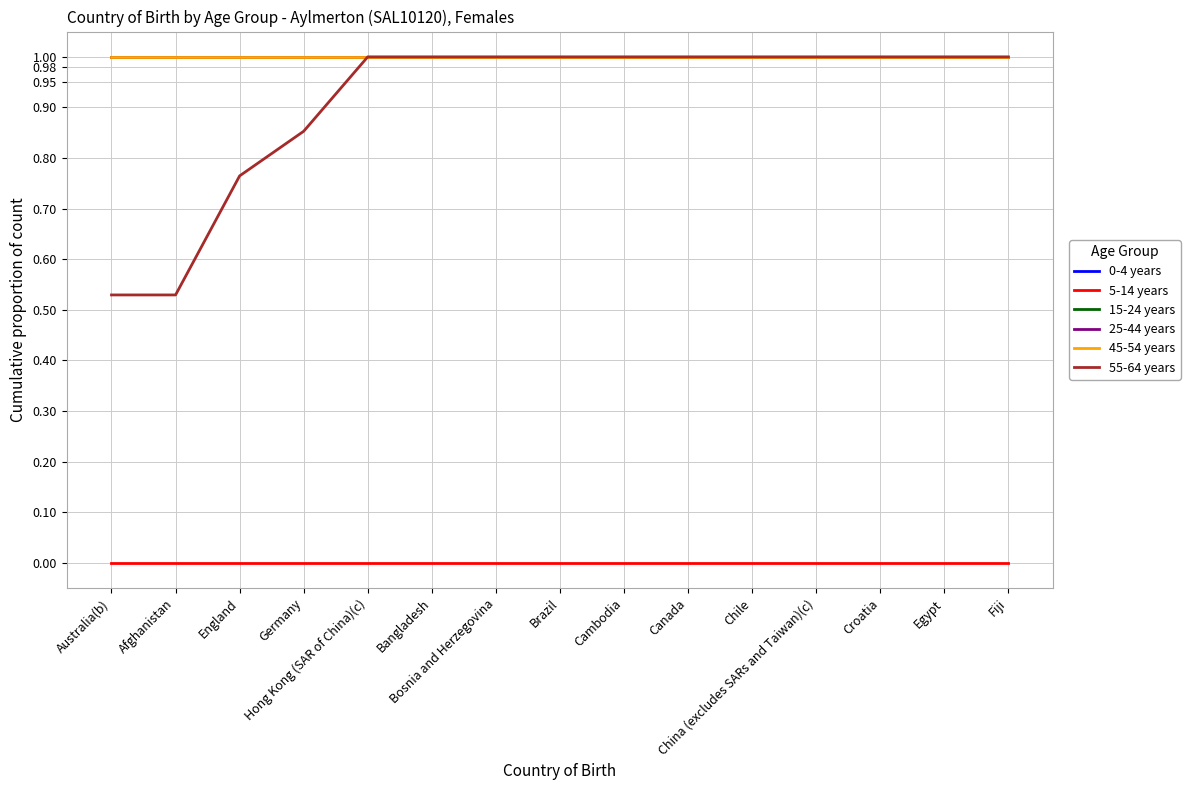

Which series has the largest total across all categories?

0-4 years